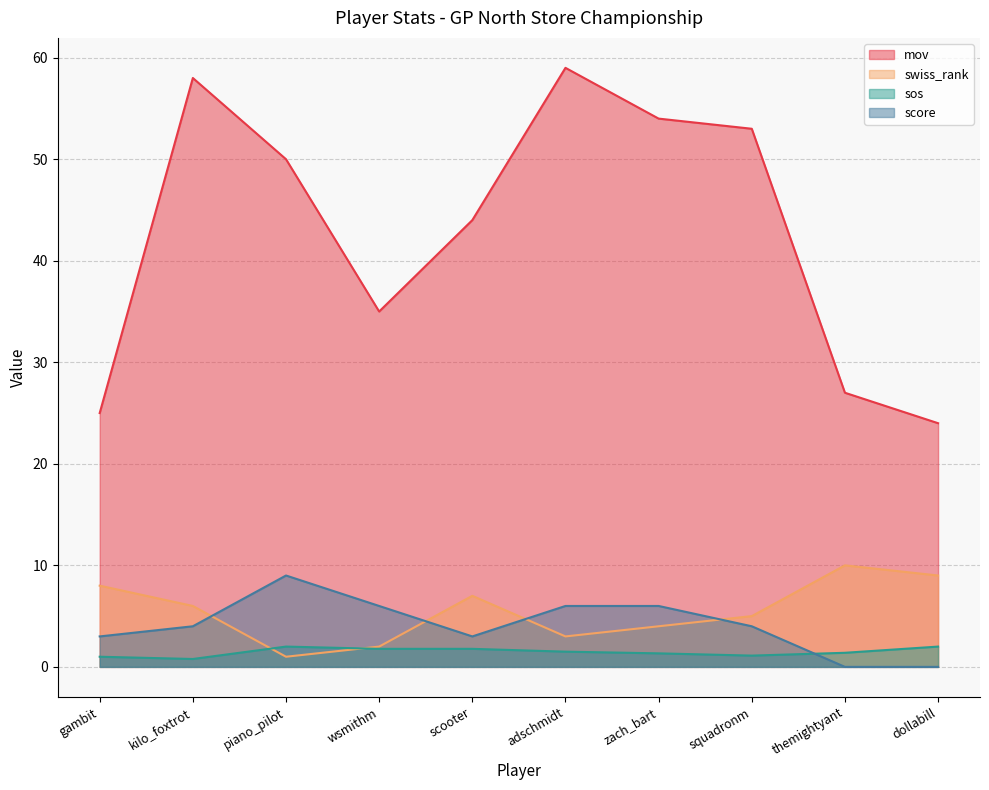

Which has a higher value, scooter or squadronm?

squadronm